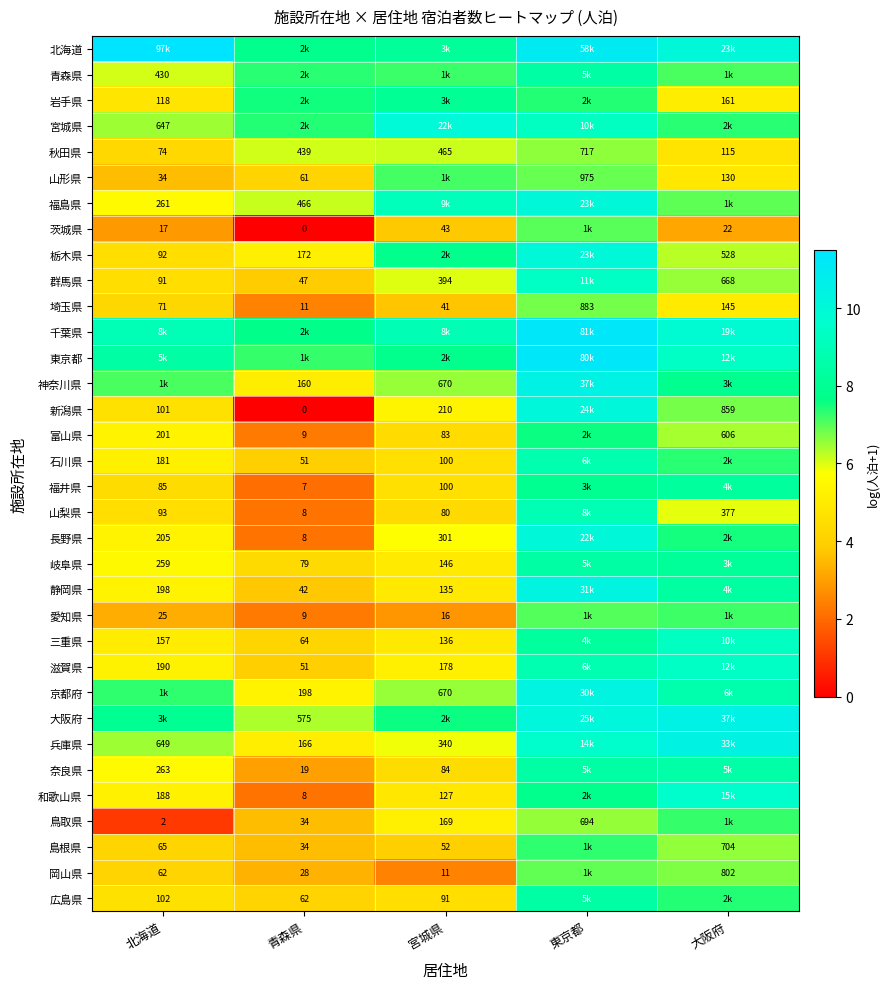

Is it true that 千葉県 equals 9.8 at 大阪府?

True